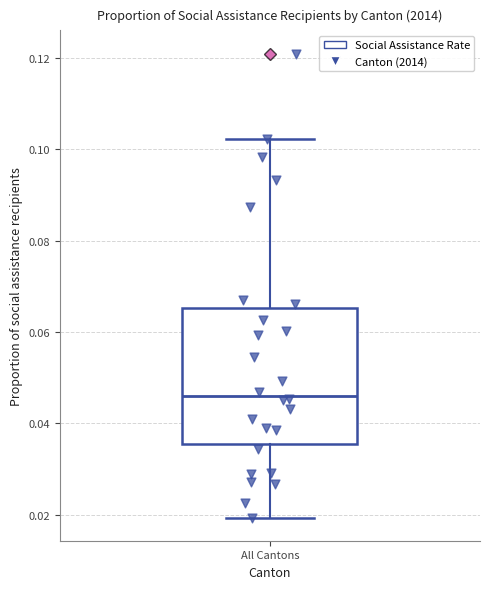

Transcribe this box plot: give where the median line is, the range the box spans, and where the two whiskers end, as read against the y-axis. The values are not printed on the chart, so give them approximately, as read against the axis.

median 0.046, box 0.036 to 0.066, whiskers 0.020 to 0.102